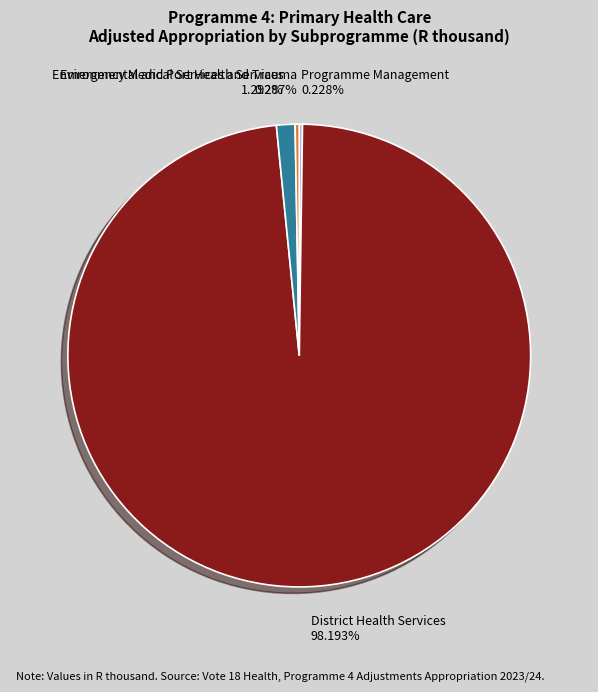

Is it true that Environmental and Port Health Services is 1% of the pie?

True